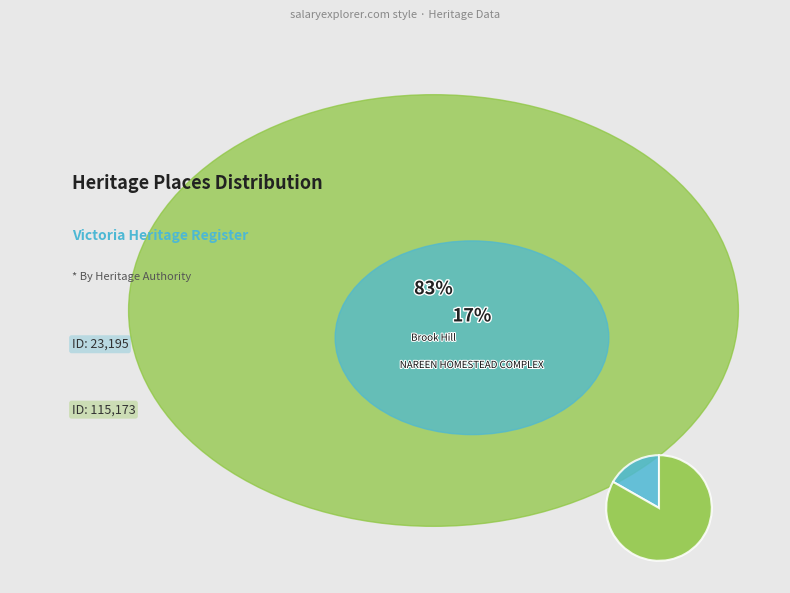

Count the number of slices in the pie.

2